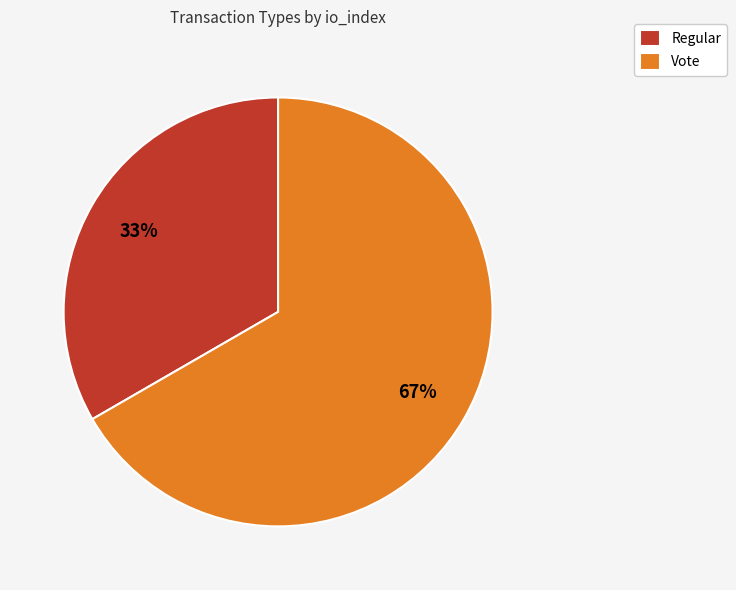

Which category accounts for the majority?

Vote